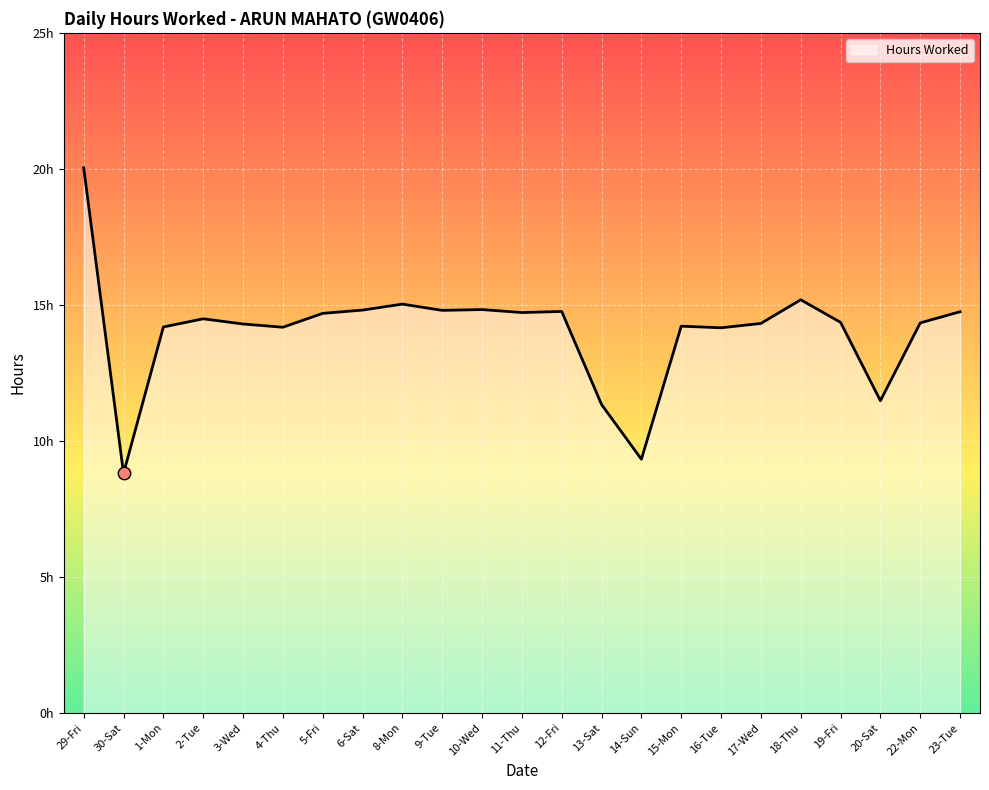

Does the chart have visible grid lines?

Yes